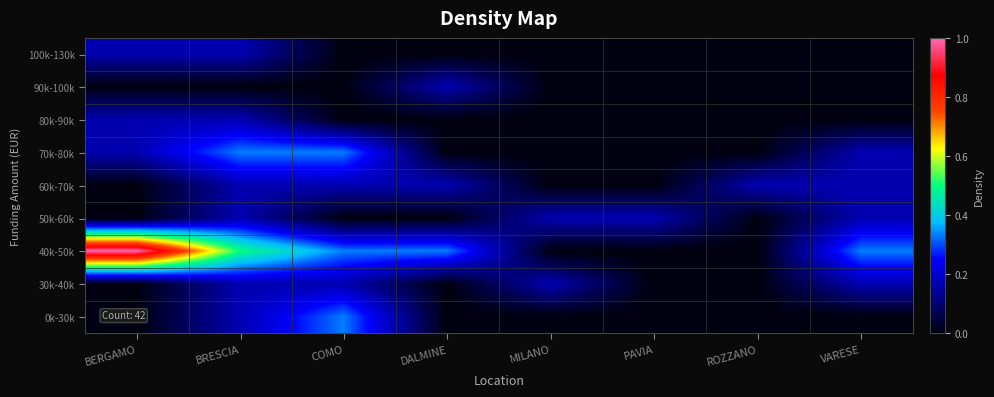

At how many categories does at least one series exceed 0?

8